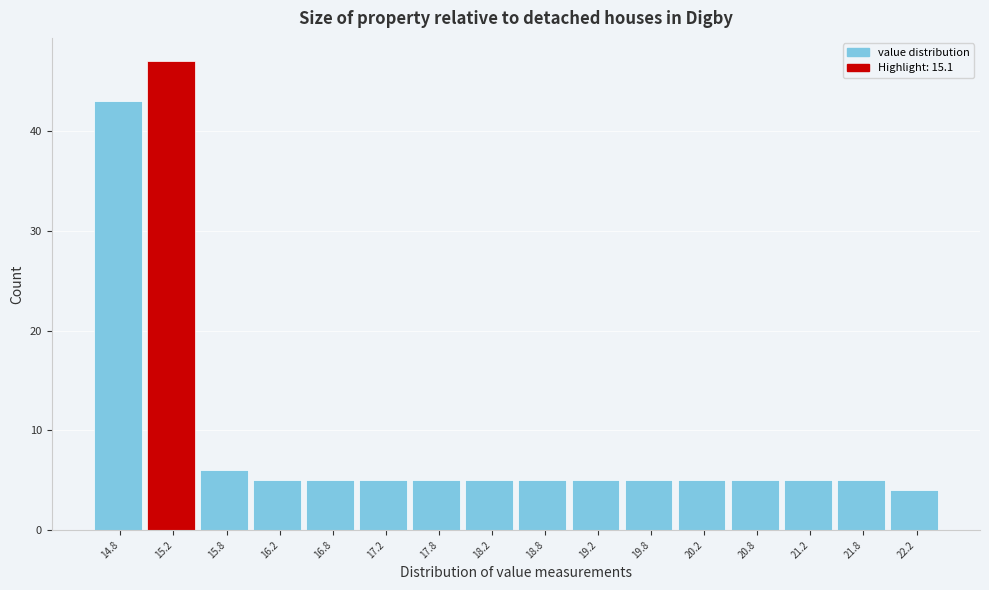

What is the height of the bar covering 22.0 to 22.5 on the x-axis? The values are not printed on the chart, so give them approximately, as read against the axis.

4